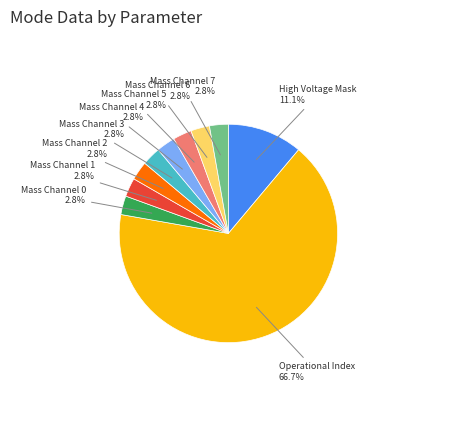

Combined, do Operational Index and Mass Channel 3 account for over 50%?

Yes